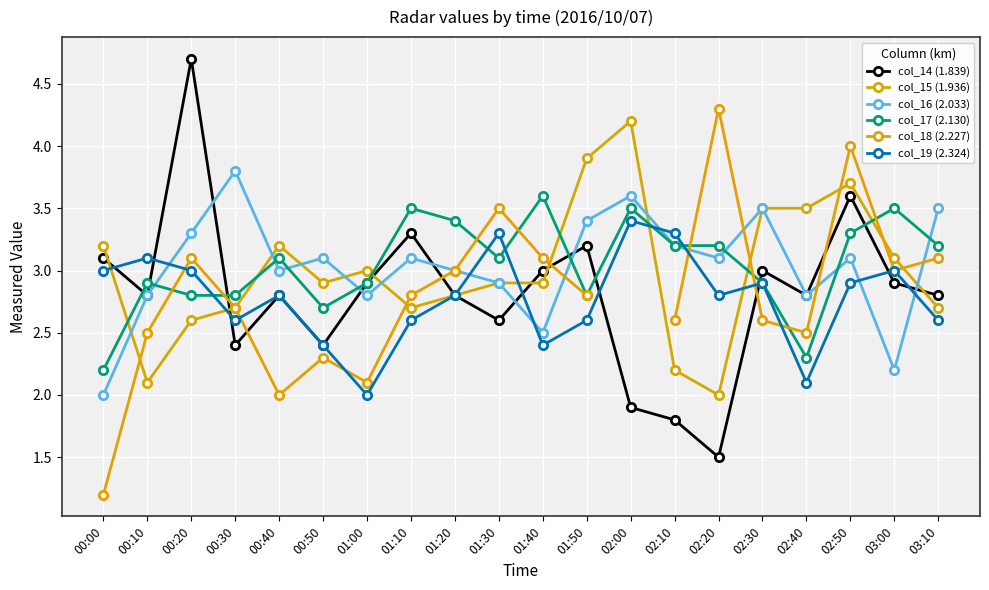

What is the smallest value displayed?

1.2